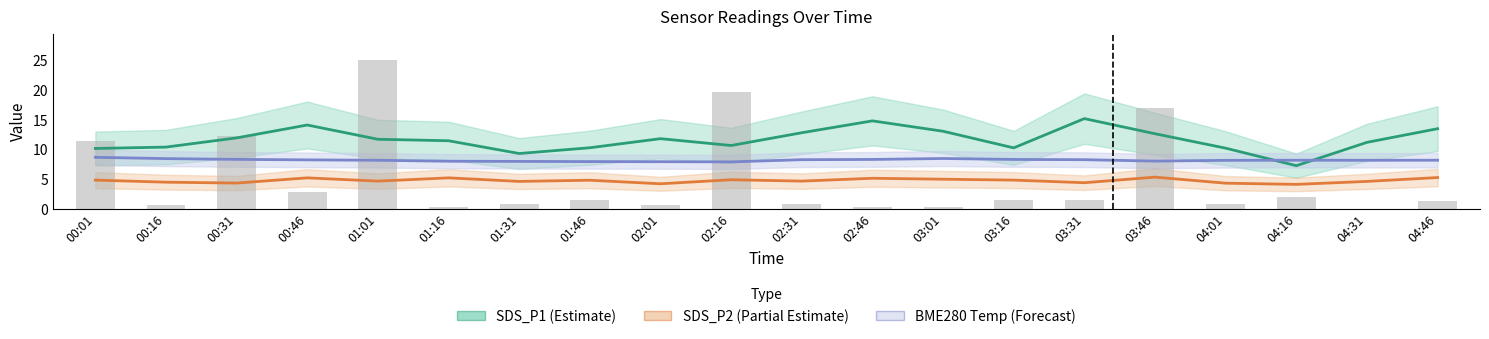

Which series has the largest total across all categories?

SDS_P1 (Estimate)